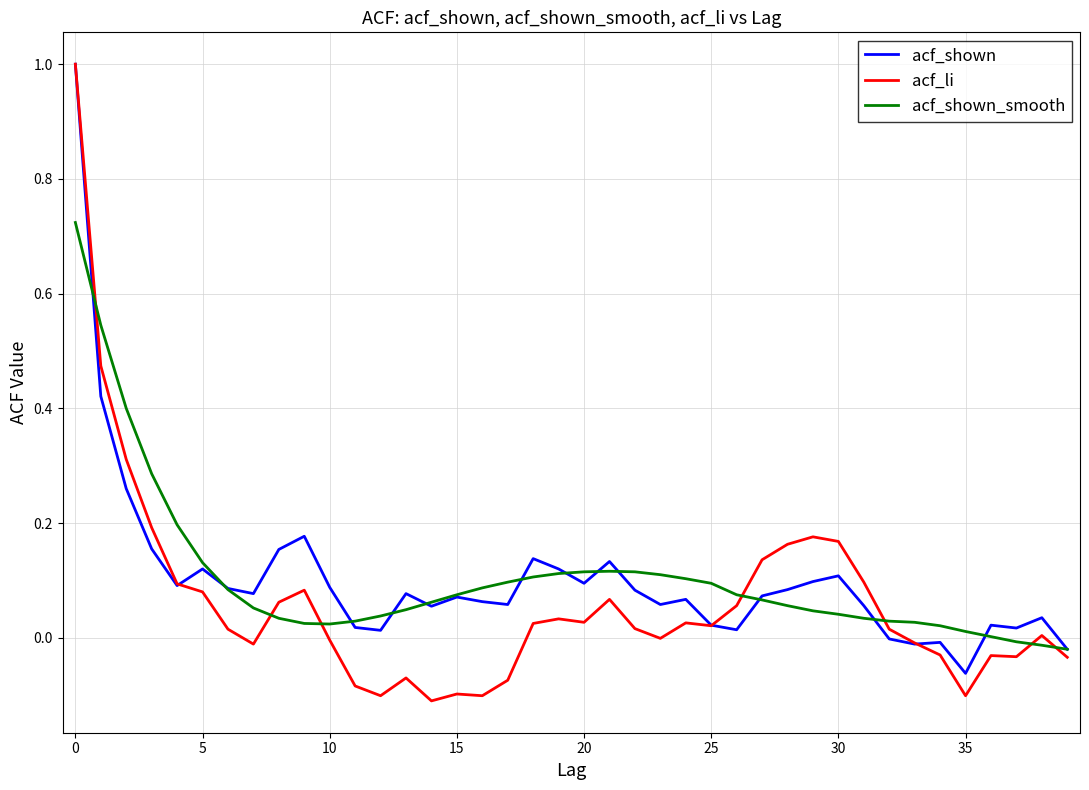

What is the maximum value for acf_shown?

1.0